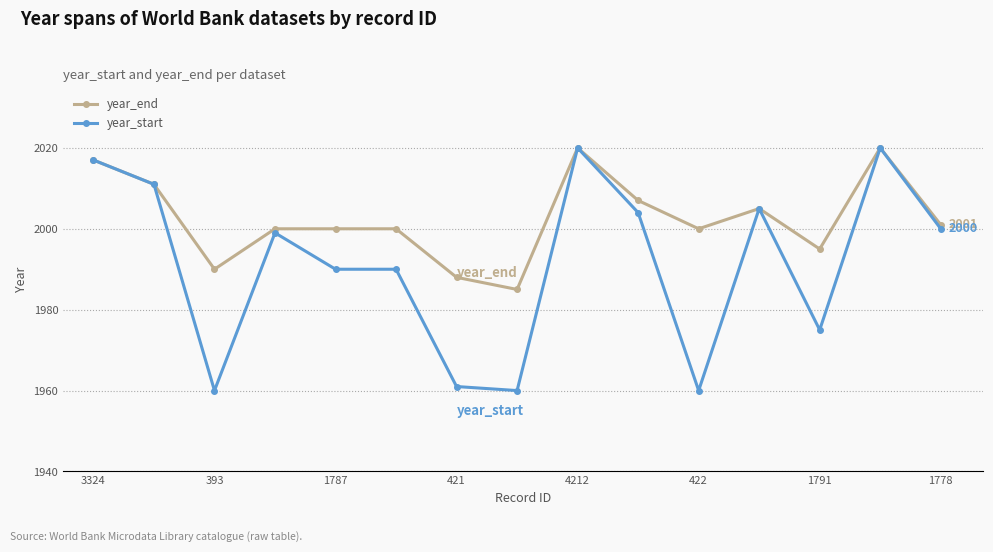

Which series has the largest total across all categories?

year_end